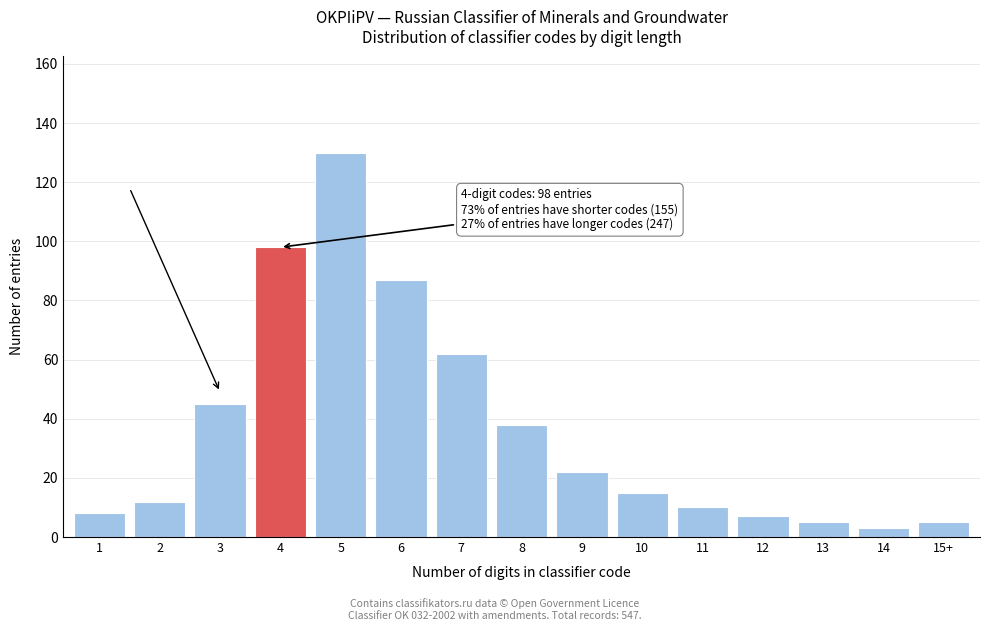

Reading left to right, list all the values displayed in this chart.

1=8	2=12	3=45	4=98	5=130	6=87	7=62	8=38	9=22	10=15	11=10	12=7	13=5	14=3	15+=5